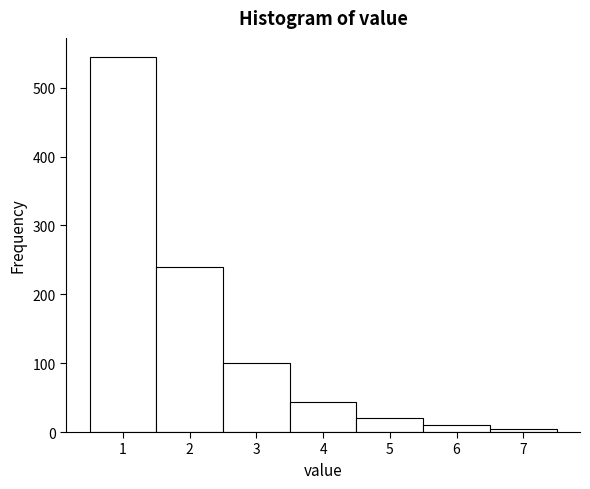

Reading left to right, transcribe this chart: for each bar, give the range it covers on the x-axis and its height. The values are not printed on the chart, so give them approximately, as read against the axis.

0.5 to 1.5: 550
1.5 to 2.5: 240
2.5 to 3.5: 100
3.5 to 4.5: 40
4.5 to 5.5: 20
5.5 to 6.5: 10
6.5 to 7.5: under 10